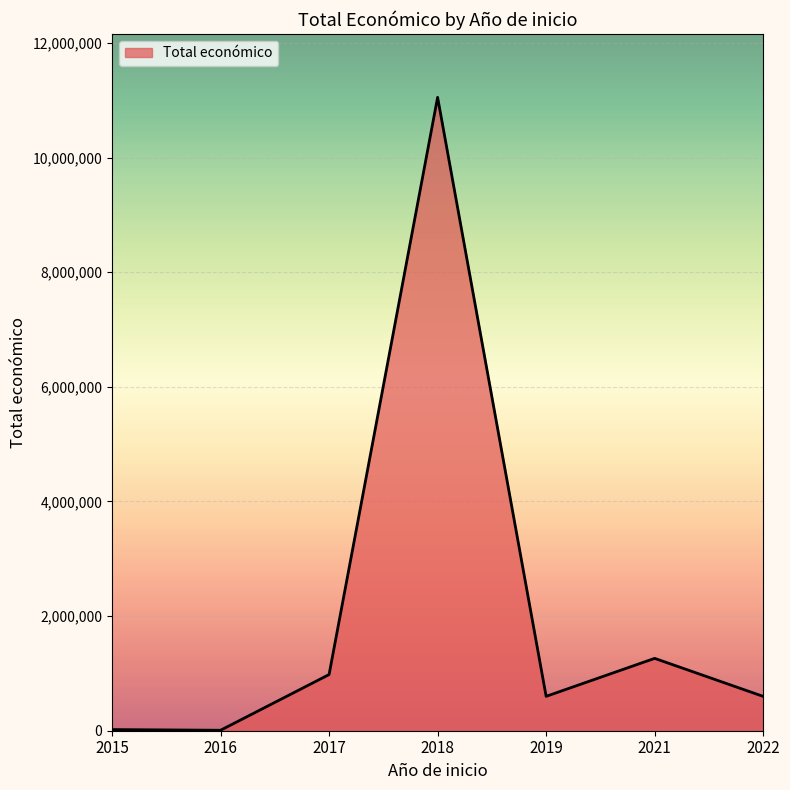

How many values are below 599962?

3